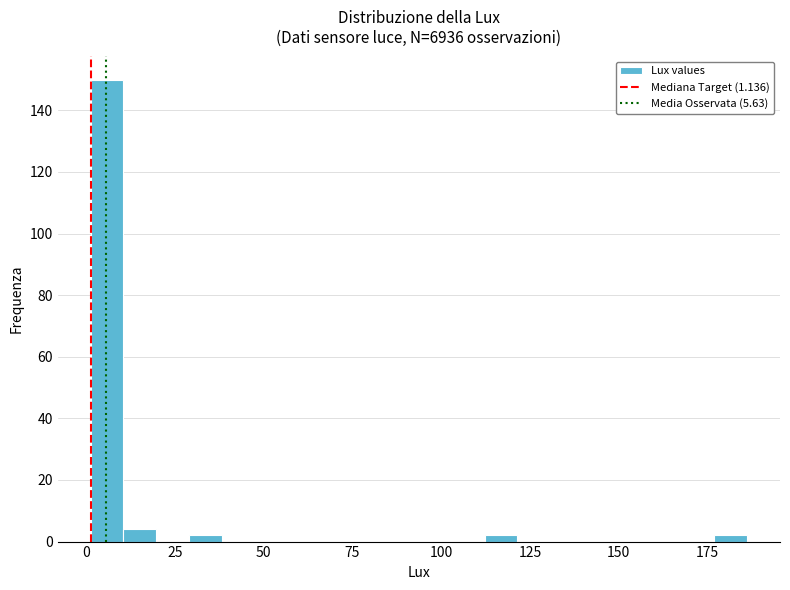

Around what value on the x-axis is the tallest bar? Give the approximate position of its centre, as read against the axis.

5